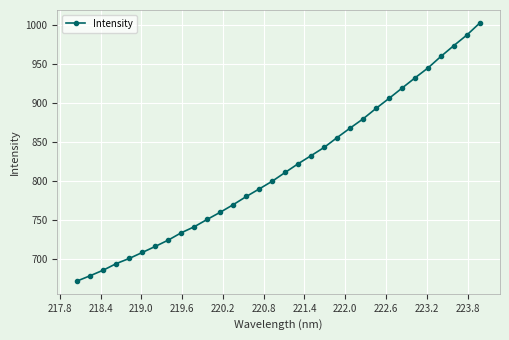

Does the chart display data point markers on the line(s)?

Yes